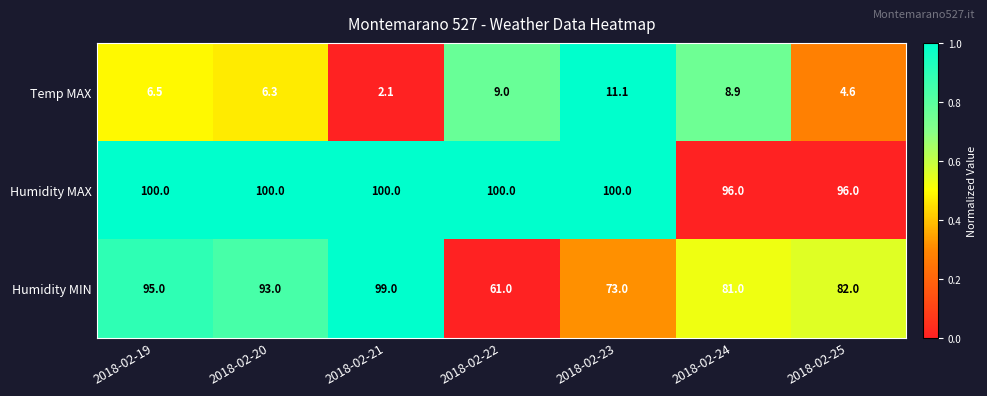

What is the minimum value for Humidity MAX?

96.0